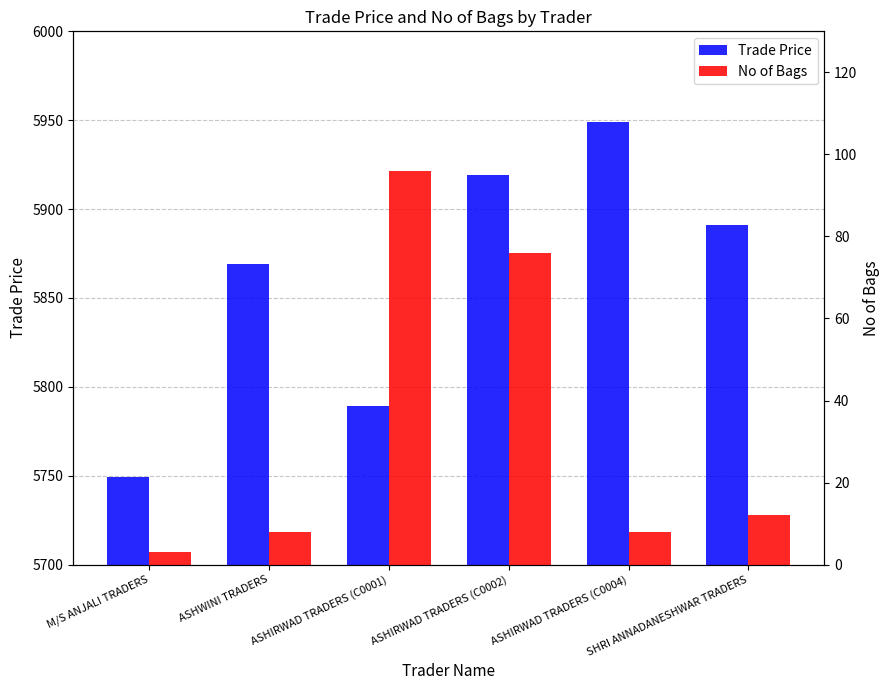

Between ASHWINI TRADERS and SHRI ANNADANESHWAR TRADERS, which series saw the biggest shift?

Trade Price